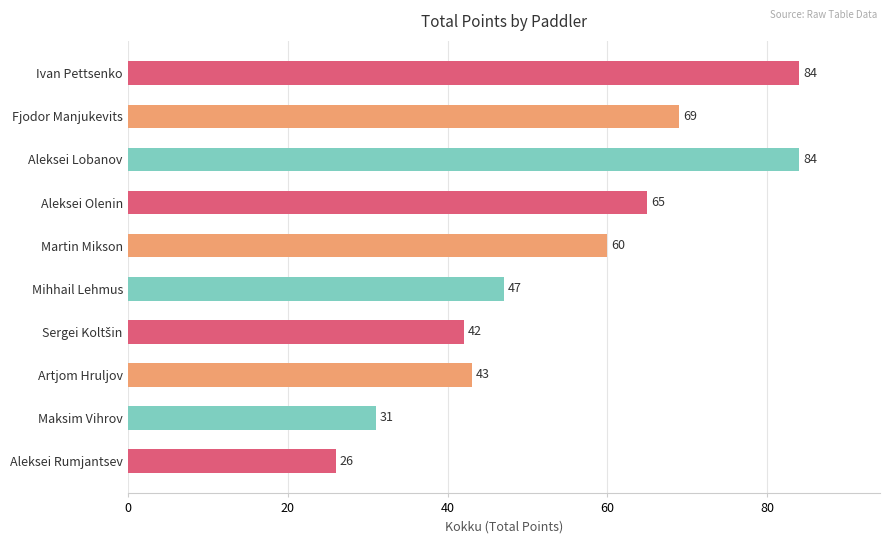

The value at Aleksei Lobanov is 84. True or false?

True